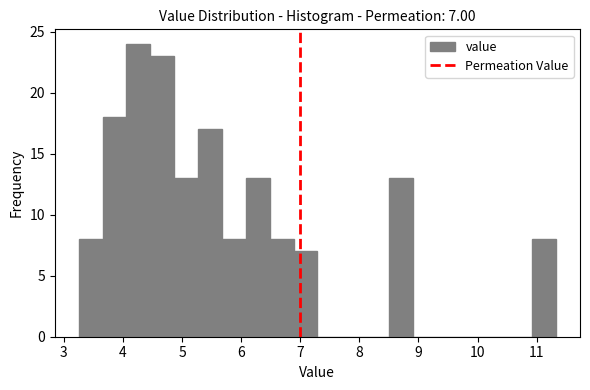

Over which range of the x-axis is the bar tallest?

4.1 to 4.5